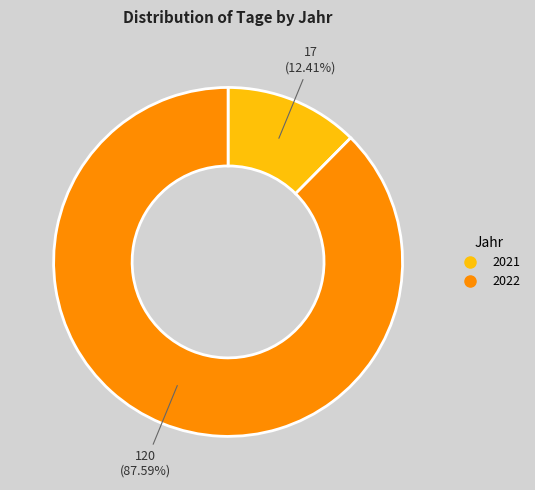

How many segments does this pie chart have?

2